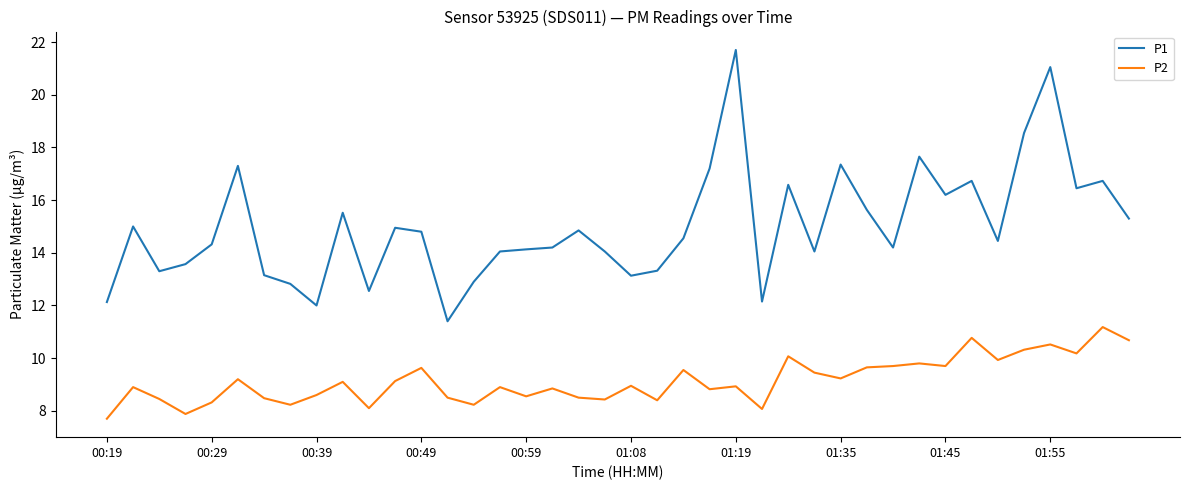

Which series has the largest range (max minus min)?

P1